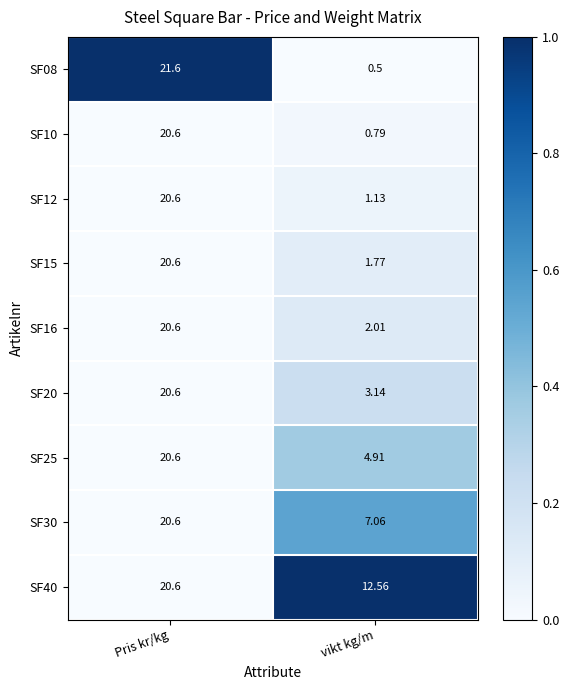

Between Pris kr/kg and vikt kg/m, which series saw the biggest shift?

SF08